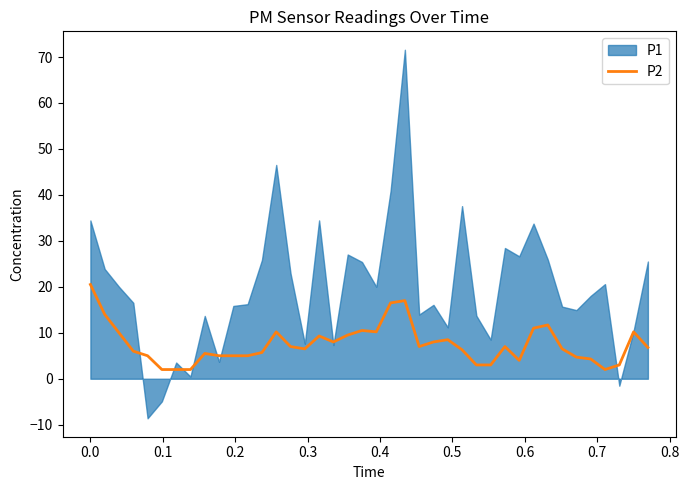

Reading left to right, extract all data points from this chart.

20.5	14.0	10.0	6.0	5.0	2.0	2.0	2.0	5.5	5.0	5.0	5.0	5.7	10.2	7.0	6.5	9.3	8.0	9.5	10.5	10.2	16.5	17.0	7.0	8.0	8.5	6.3	3.0	3.0	7.0	4.0	11.0	11.7	6.5	4.7	4.3	2.0	3.0	10.2	6.8